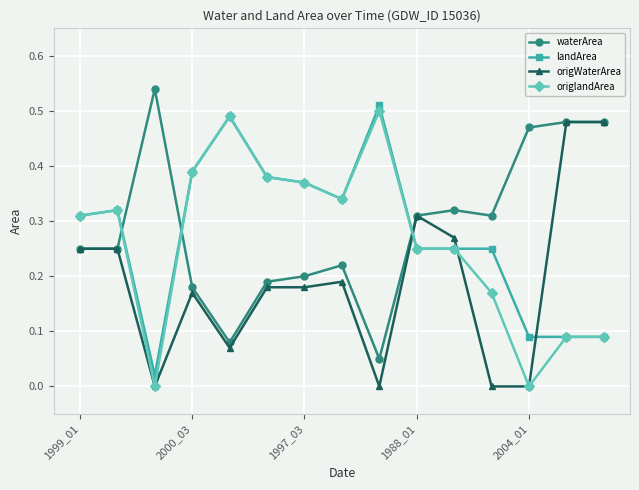

True or false: waterArea and origlandArea cross at least once.

True